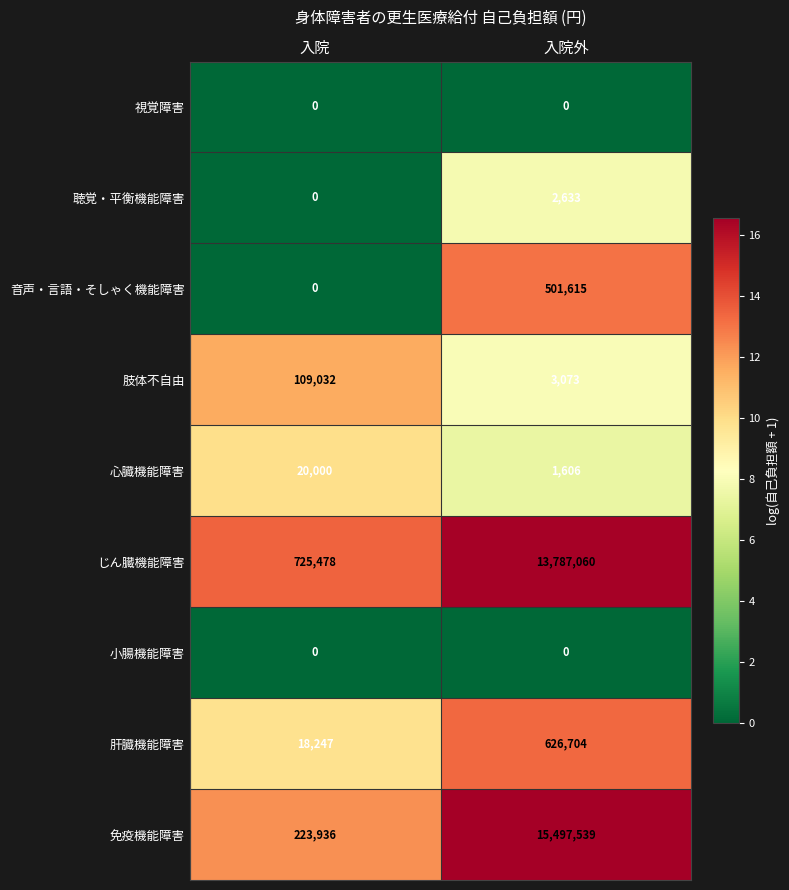

Reading right to left, what are all the values shown in this chart?

視覚障害: 入院外=0	入院=0
聴覚・平衡機能障害: 入院外=2633	入院=0
音声・言語・そしゃく機能障害: 入院外=501615	入院=0
肢体不自由: 入院外=3073	入院=109032
心臓機能障害: 入院外=1606	入院=20000
じん臓機能障害: 入院外=13787060	入院=725478
小腸機能障害: 入院外=0	入院=0
肝臓機能障害: 入院外=626704	入院=18247
免疫機能障害: 入院外=15497539	入院=223936